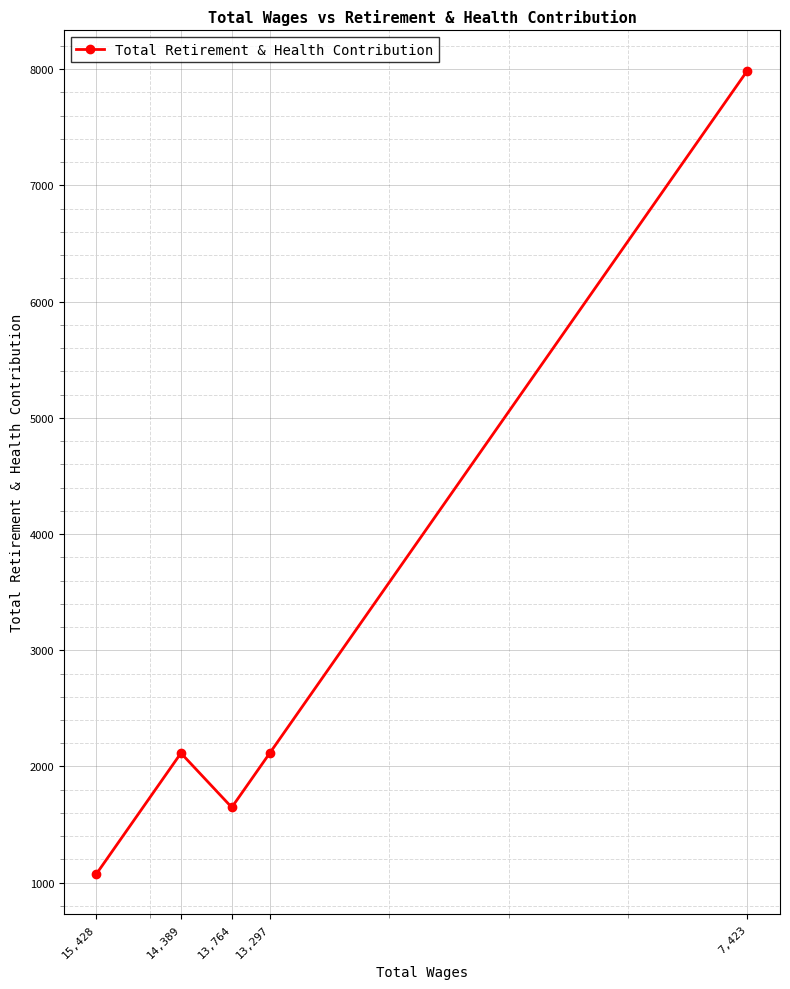

Rank the categories by value from lowest to highest.

15,428, 13,764, 14,389, 13,297, 7,423